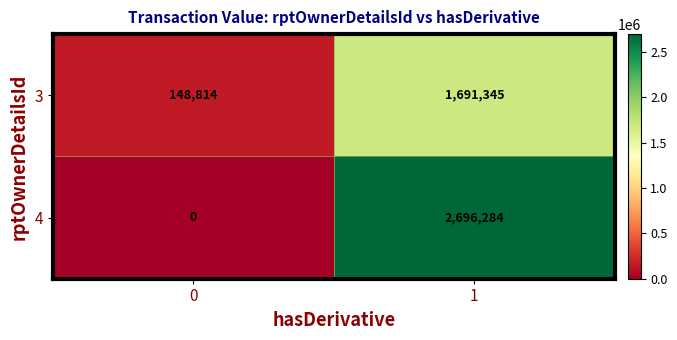

The value of 3 at 0 is 148814. True or false?

True